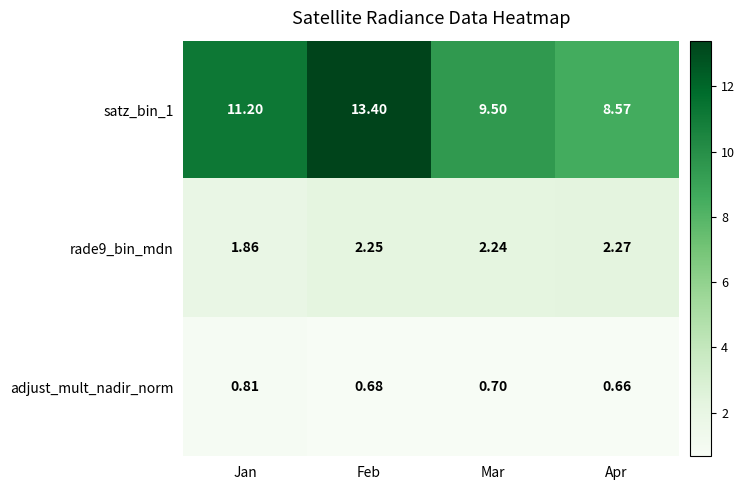

At which category is the sum across all series the highest?

Feb